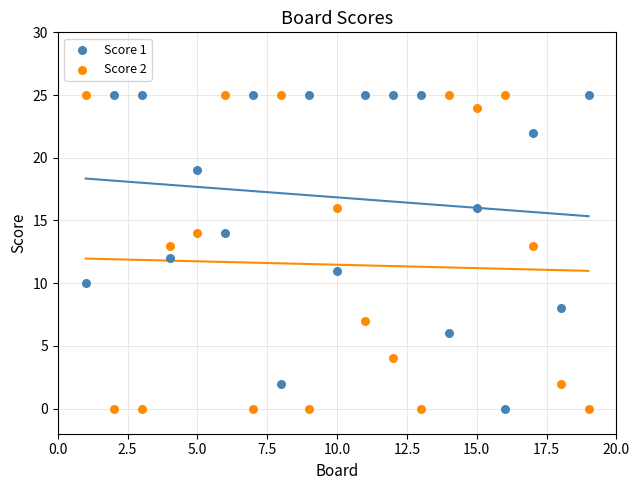

What is the X range (max minus min) for the scatter plot?

18